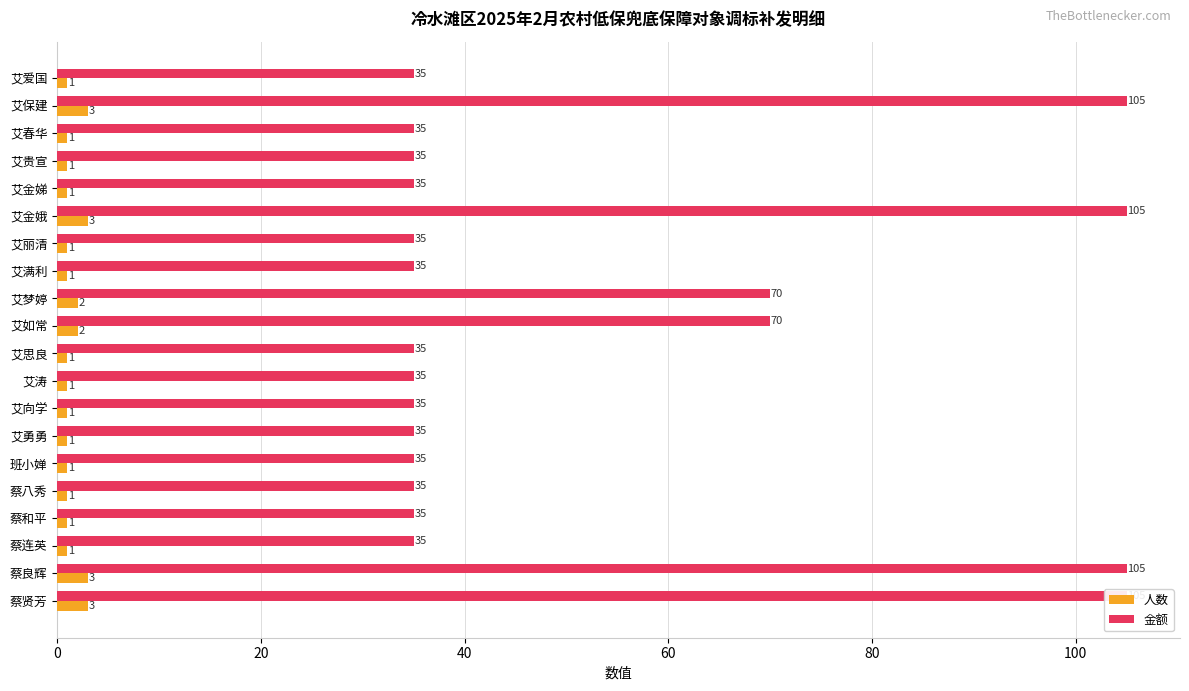

Rank the series by their average value, from highest to lowest.

金额, 人数